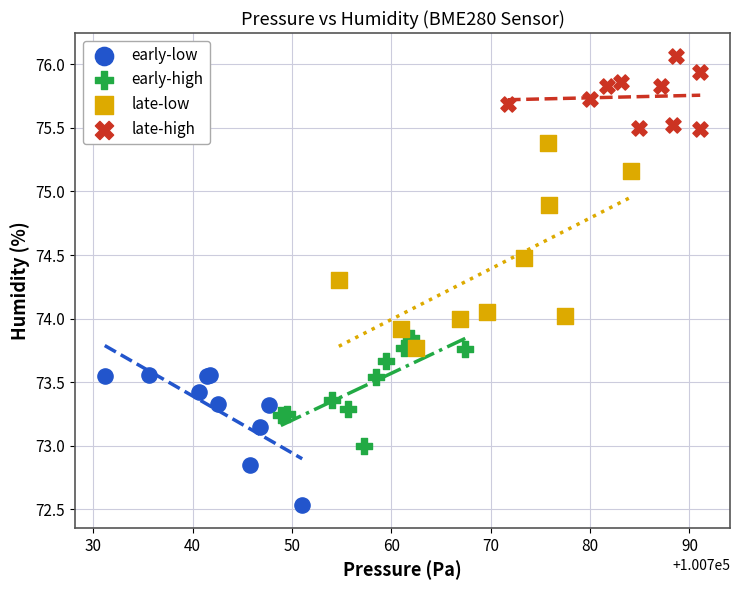

Which series has the largest Y range (max minus min)?

late-low